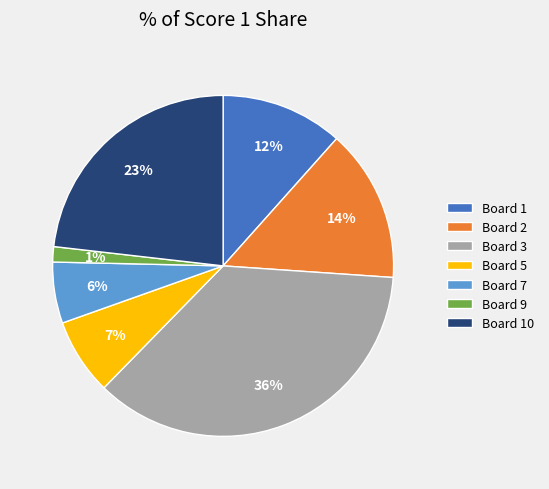

Is the sum of Board 9 and Board 7 greater than half?

No